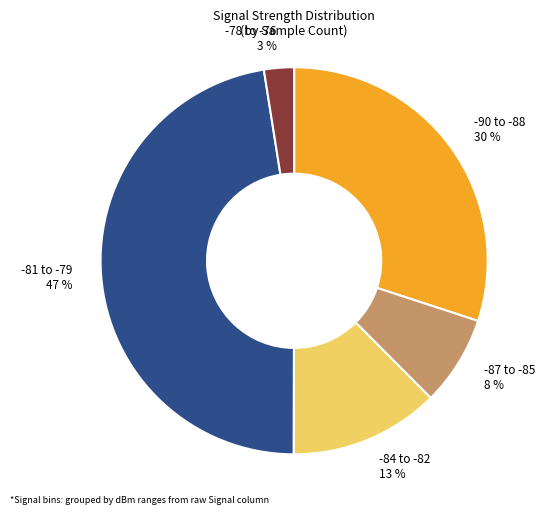

To the nearest percent, what portion does -90 to -88 represent?

30%